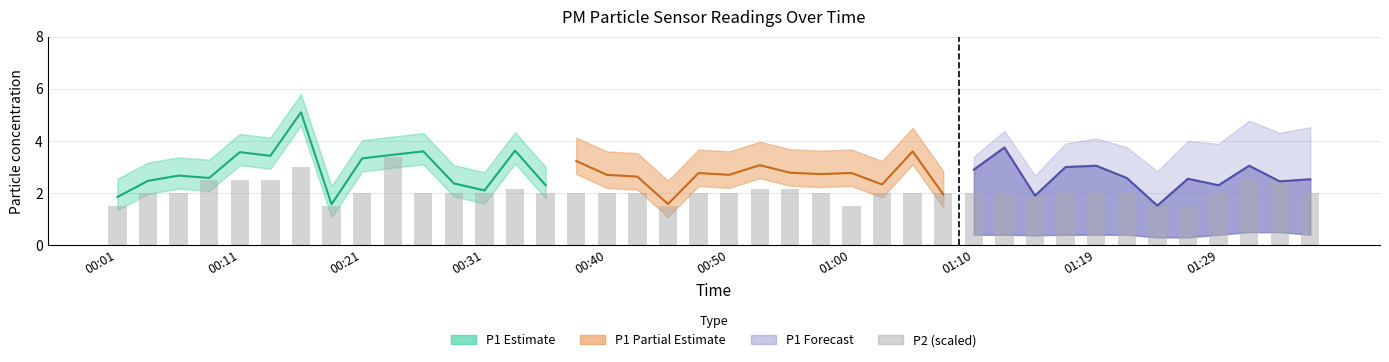

The value at 22 is 2.1. True or false?

True